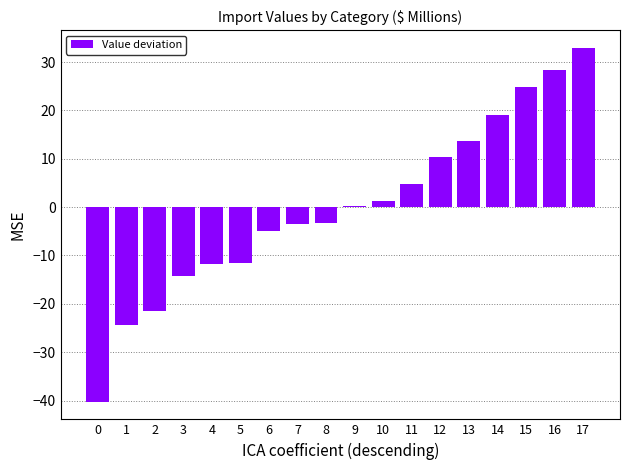

Which category has the highest value across all series?

17